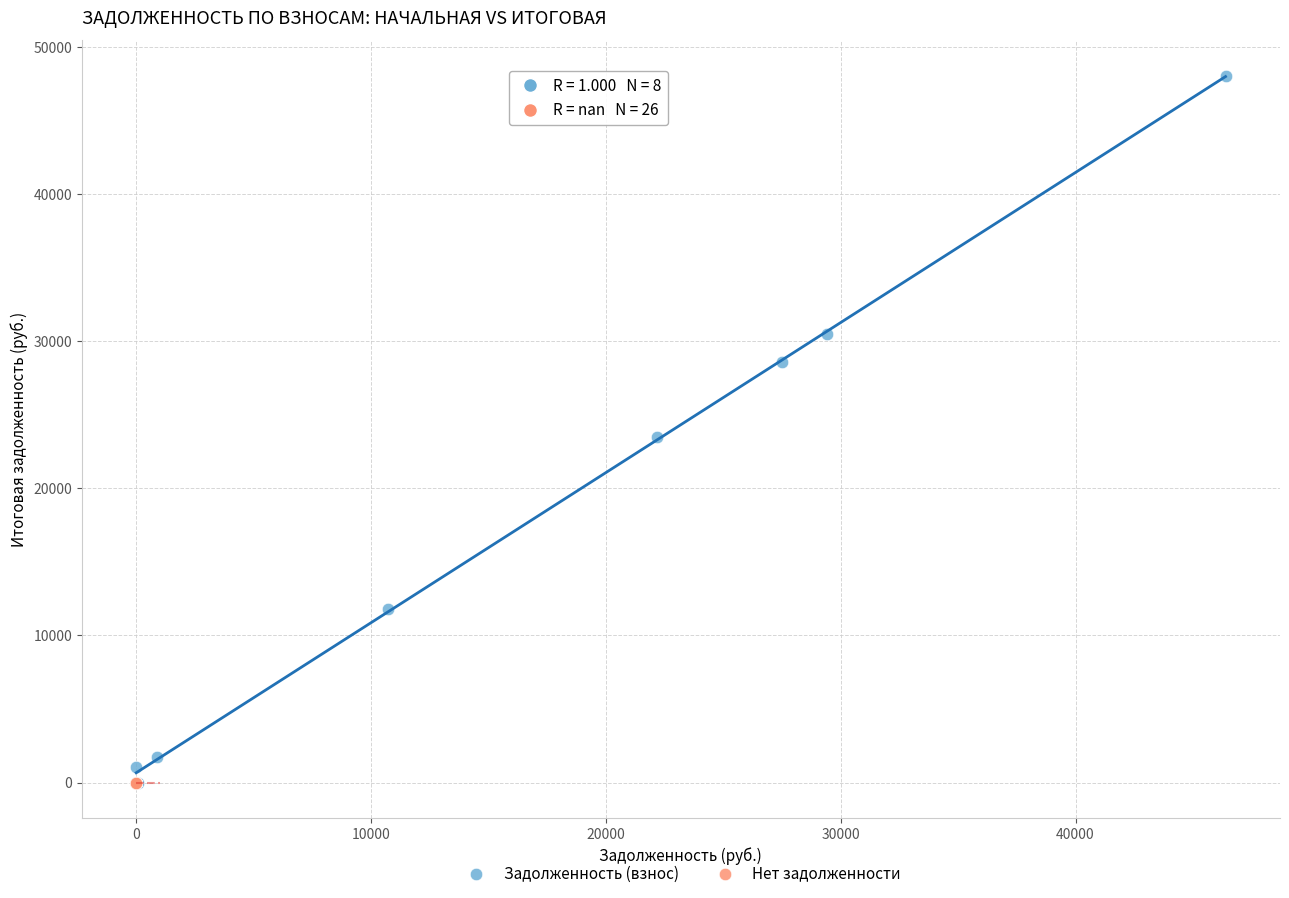

Which series reaches the maximum Y coordinate?

Задолженность (взнос)